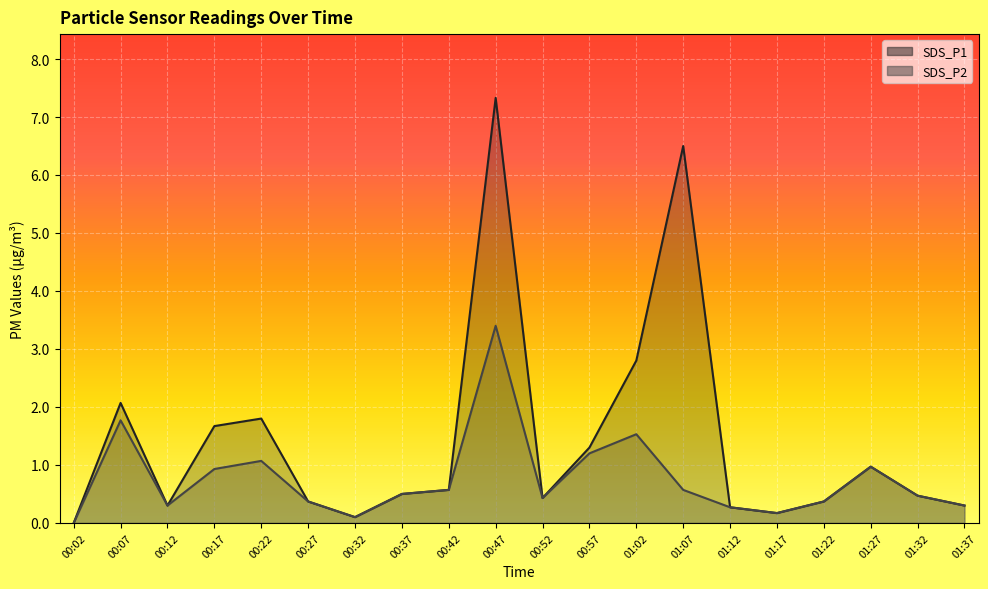

Reading left to right, transcribe all the data shown in this chart.

SDS_P1: 00:02=0.0	00:07=2.1	00:12=0.3	00:17=1.7	00:22=1.8	00:27=0.4	00:32=0.1	00:37=0.5	00:42=0.6	00:47=7.3	00:52=0.4	00:57=1.3	01:02=2.8	01:07=6.5	01:12=0.3	01:17=0.2	01:22=0.4	01:27=1.0	01:32=0.5	01:37=0.3
SDS_P2: 00:02=0.0	00:07=1.8	00:12=0.3	00:17=0.9	00:22=1.1	00:27=0.4	00:32=0.1	00:37=0.5	00:42=0.6	00:47=3.4	00:52=0.4	00:57=1.2	01:02=1.5	01:07=0.6	01:12=0.3	01:17=0.2	01:22=0.4	01:27=1.0	01:32=0.5	01:37=0.3